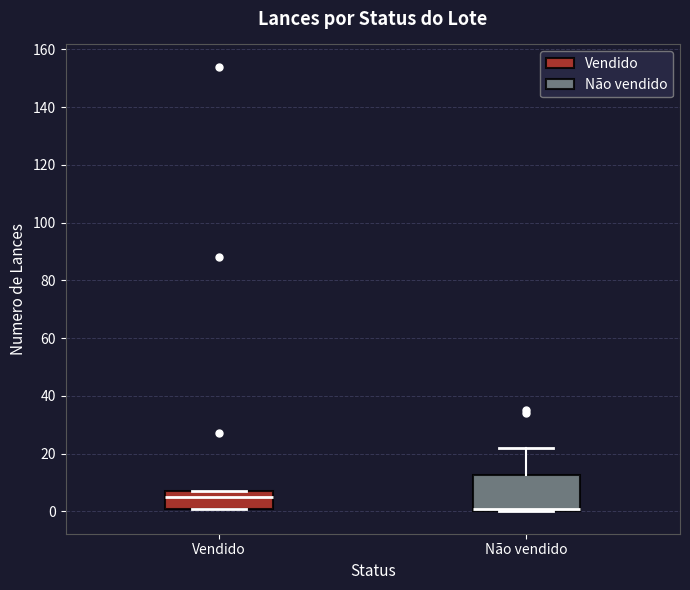

Which box has the lowest median line?

Não vendido